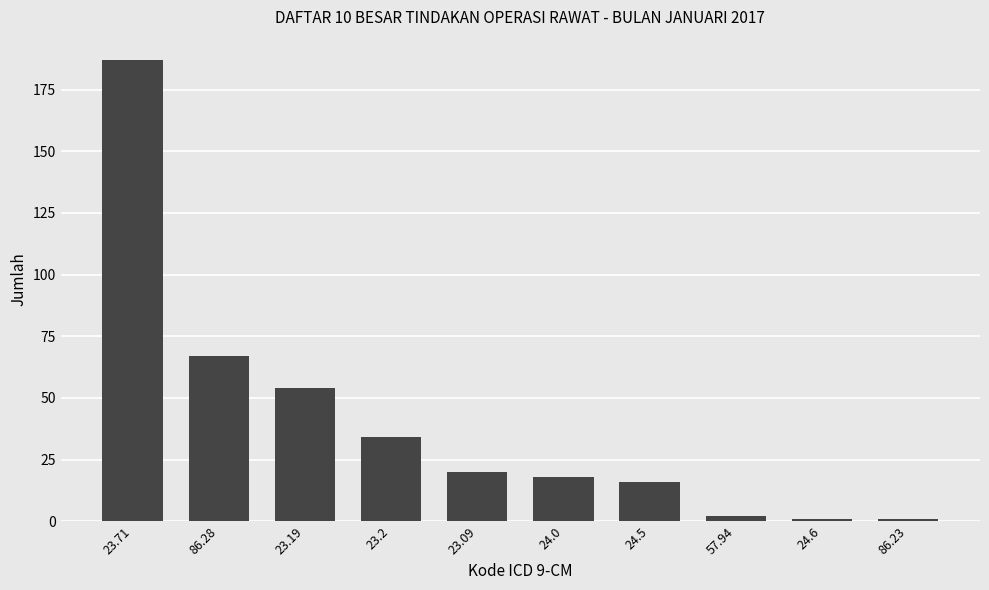

What is the value of the 8th bar from the left?

2